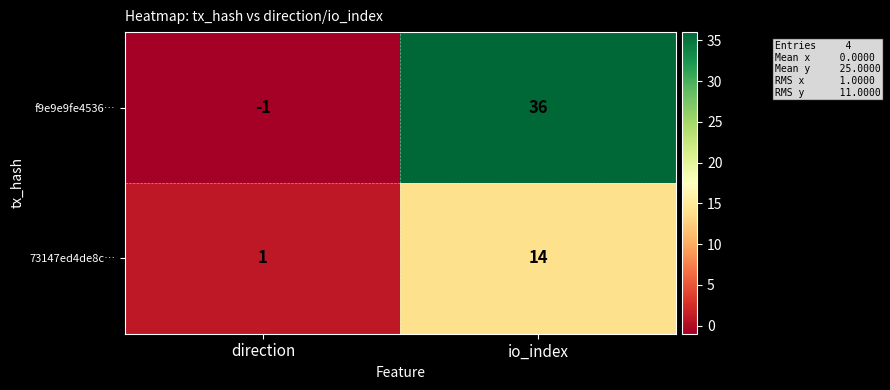

What is the maximum value shown in the chart?

36